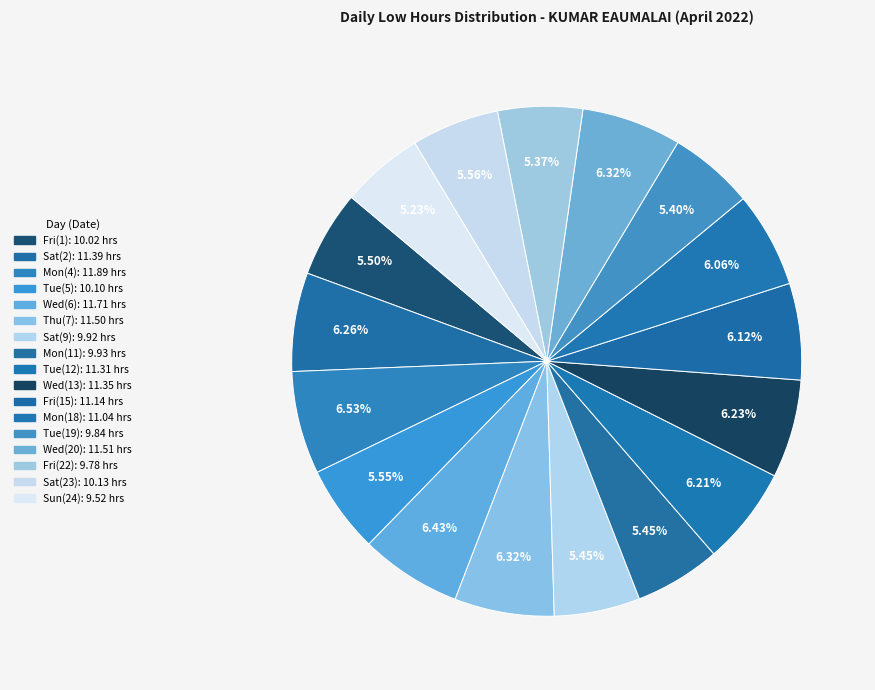

Which category has the biggest portion of the pie?

Mon(4)